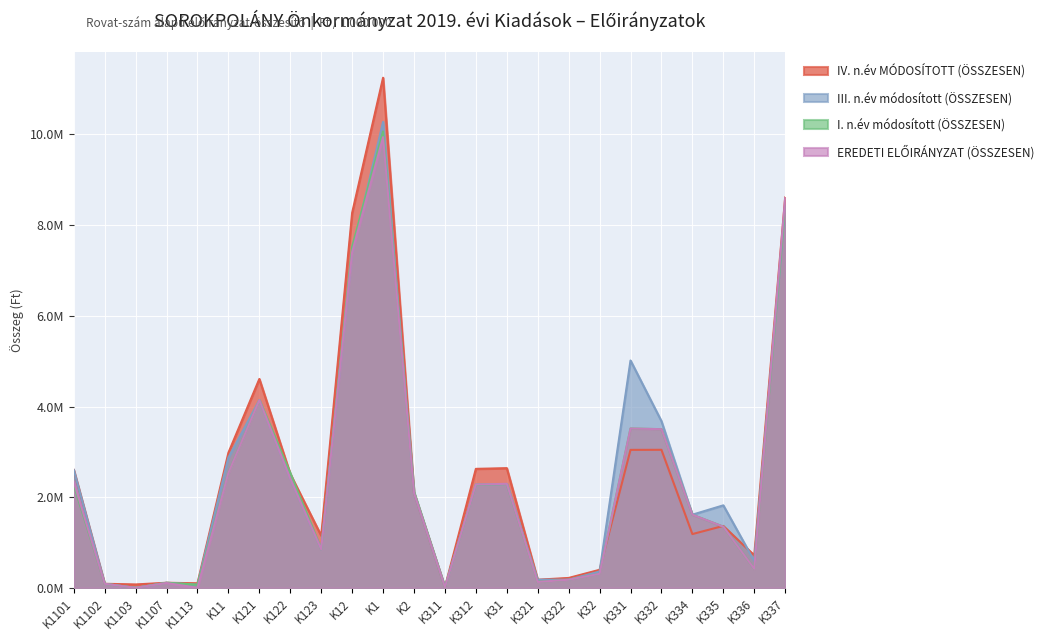

Between K335 and K122, which is larger?

K122